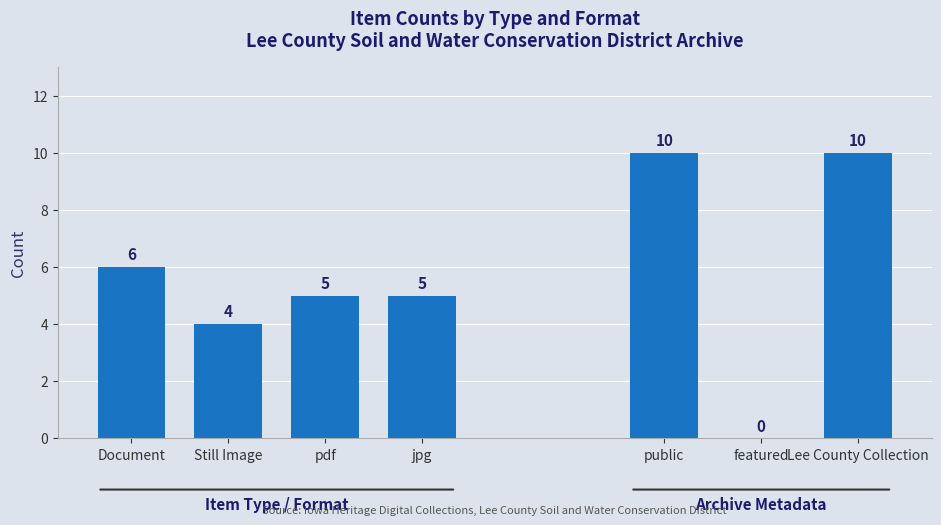

Approximately how many times larger is the value at pdf compared to Still Image?

1.2